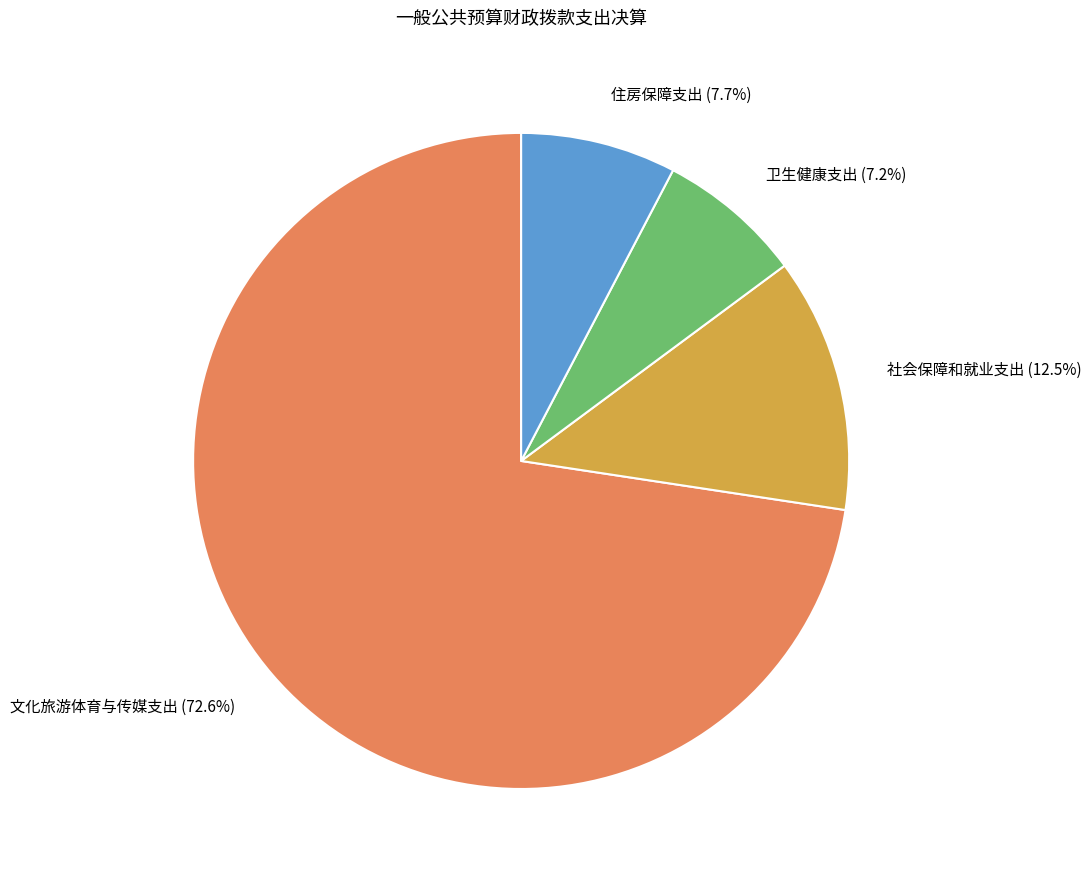

Is there a majority slice in this chart?

Yes